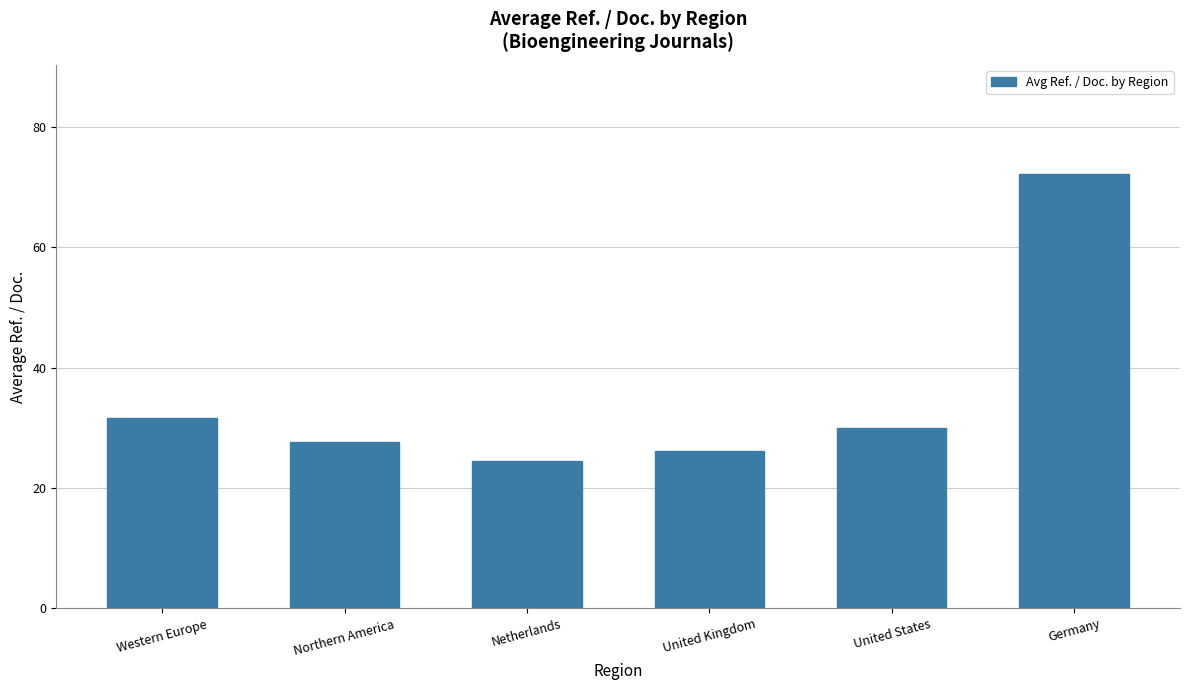

Reading left to right, transcribe all the data shown in this chart.

Western Europe=31.7	Northern America=27.7	Netherlands=24.4	United Kingdom=26.2	United States=30.0	Germany=72.2